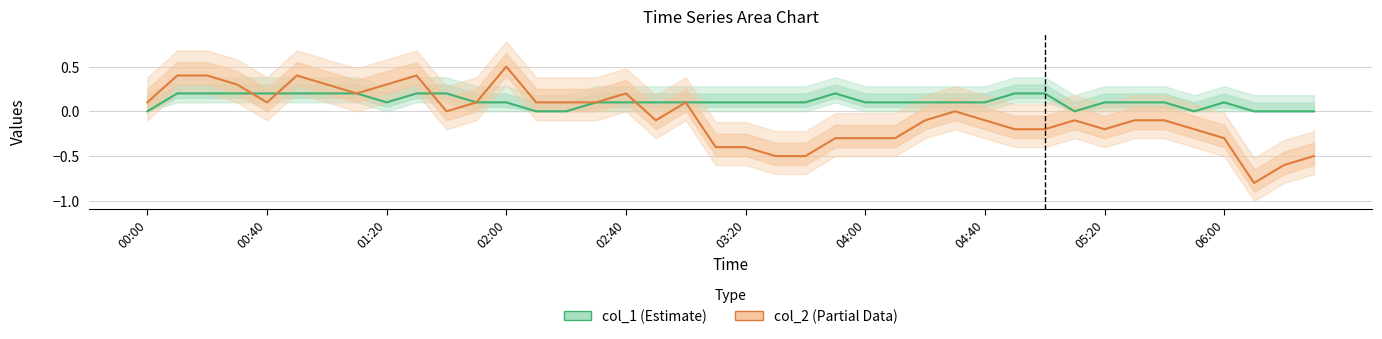

What is the difference between the highest and lowest values at 30?

0.4